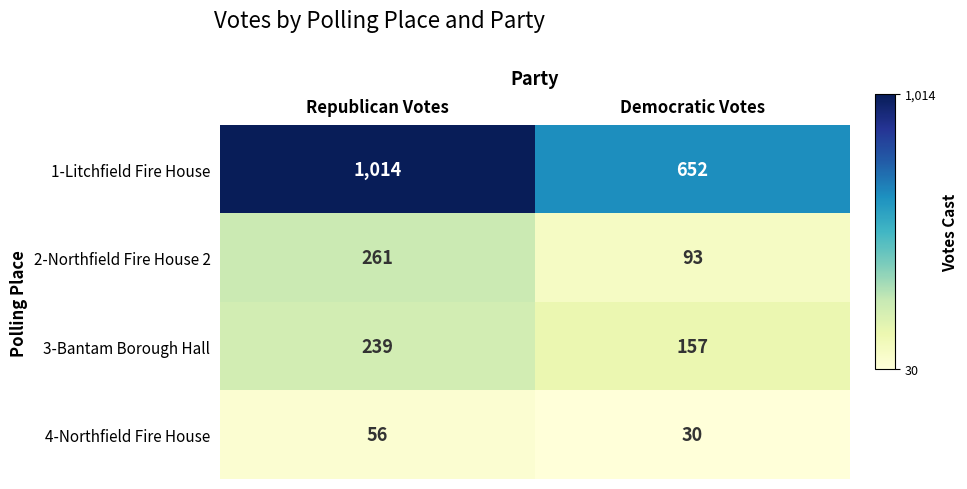

At how many categories does at least one series exceed 508?

2